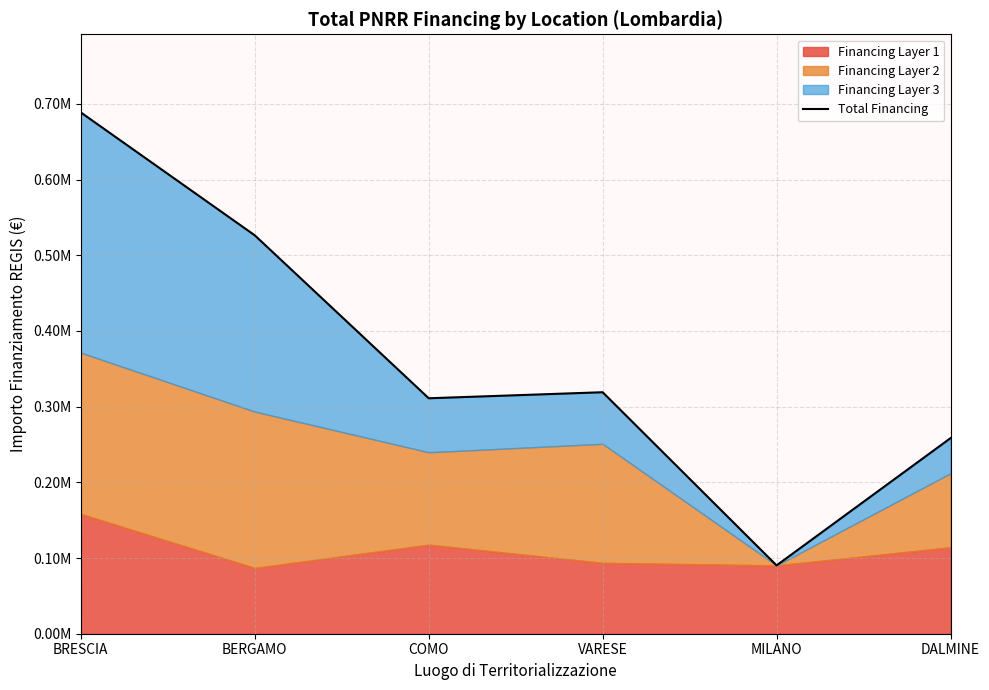

Reading left to right, what are all the values shown in this chart?

BRESCIA=688702.2	BERGAMO=526363.4	COMO=311089.7	VARESE=319069.1	MILANO=90268.6	DALMINE=258386.7